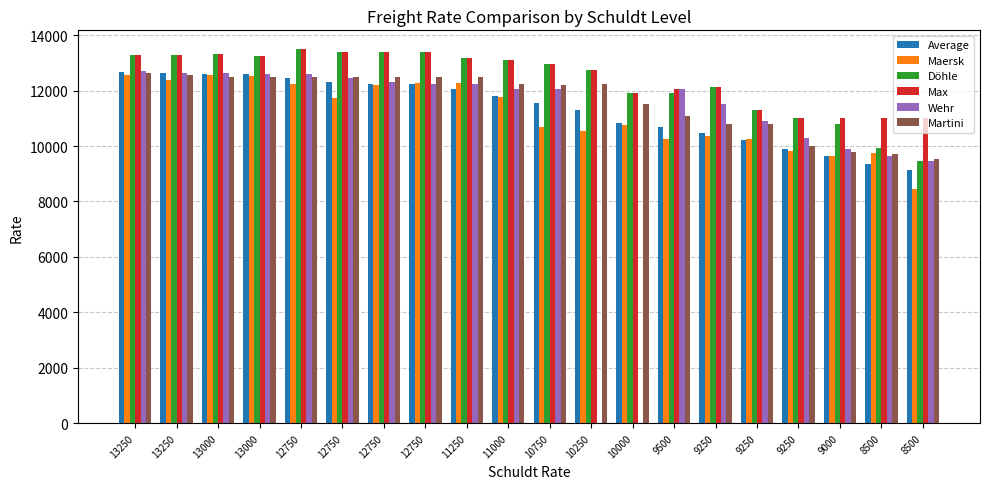

What is the spread (max minus min) of values at 13250?

749.0